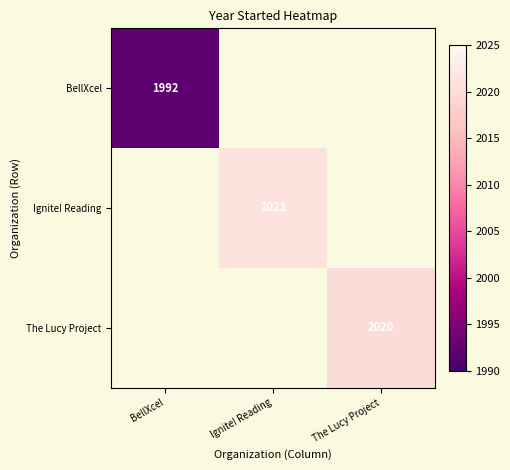

How many categories are shown in the chart?

3